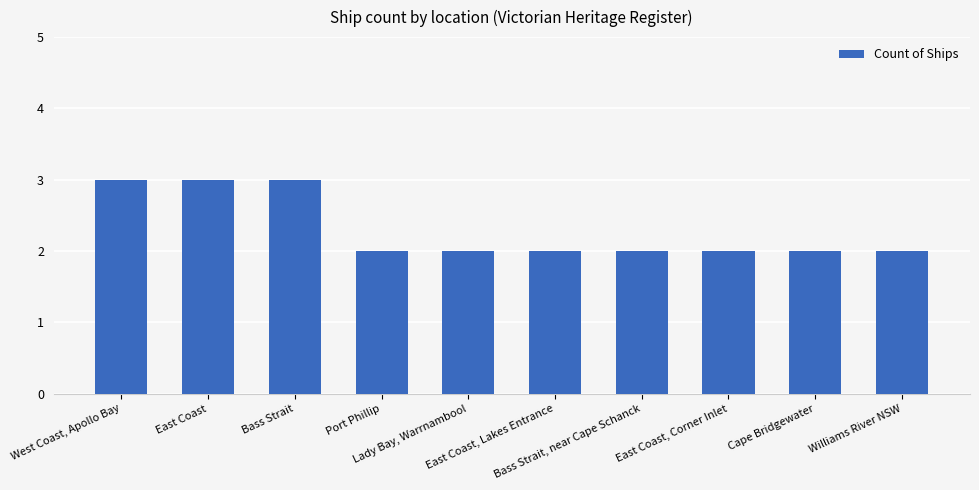

Which has a higher value, West Coast, Apollo Bay or East Coast, Corner Inlet?

West Coast, Apollo Bay